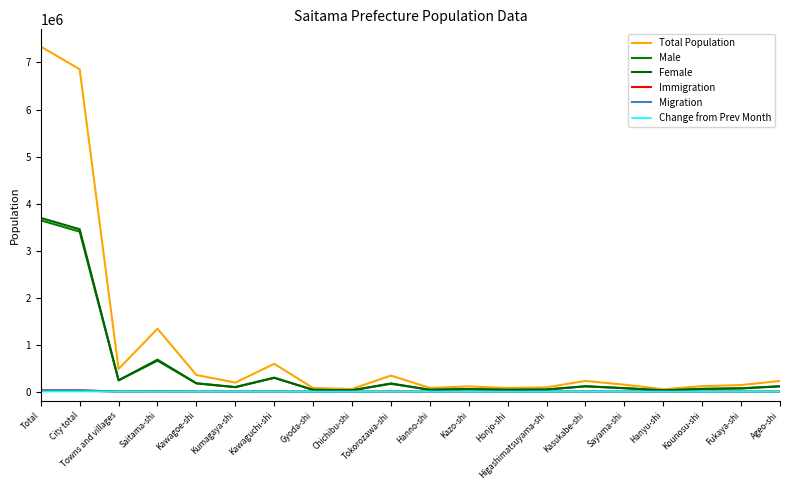

What is the label of the 5th point from the left?

Kawagoe-shi